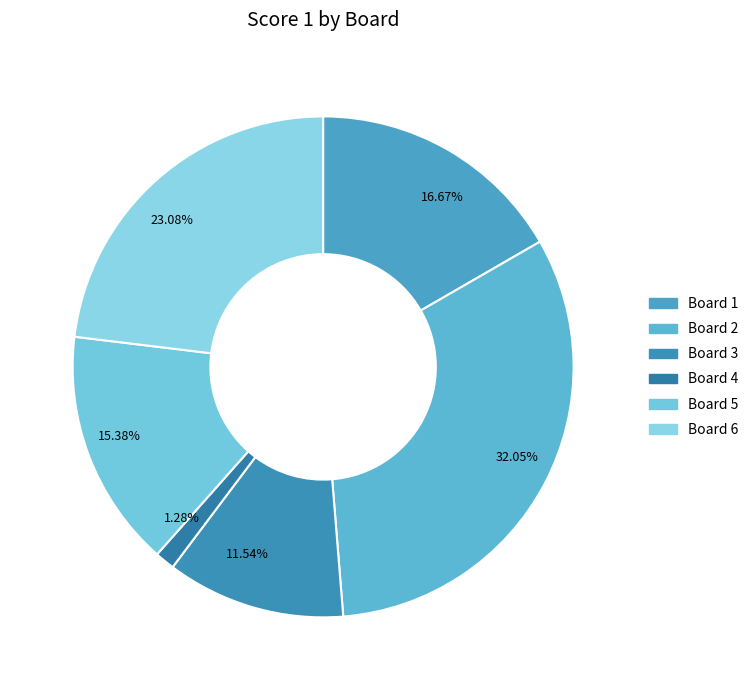

Approximately how many times larger is the value at Board 2 compared to Board 5?

2.1